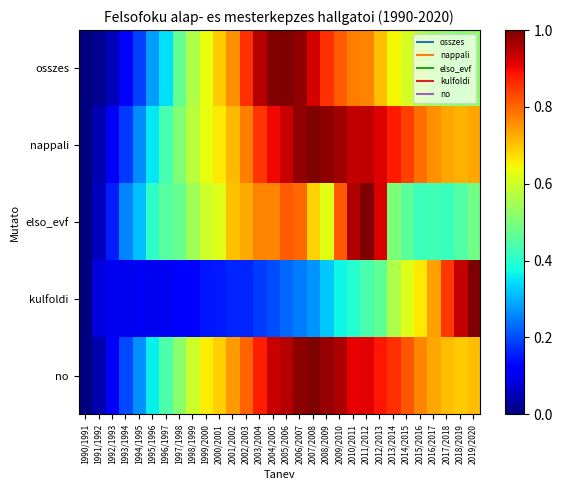

What is the greatest value displayed?

1.0